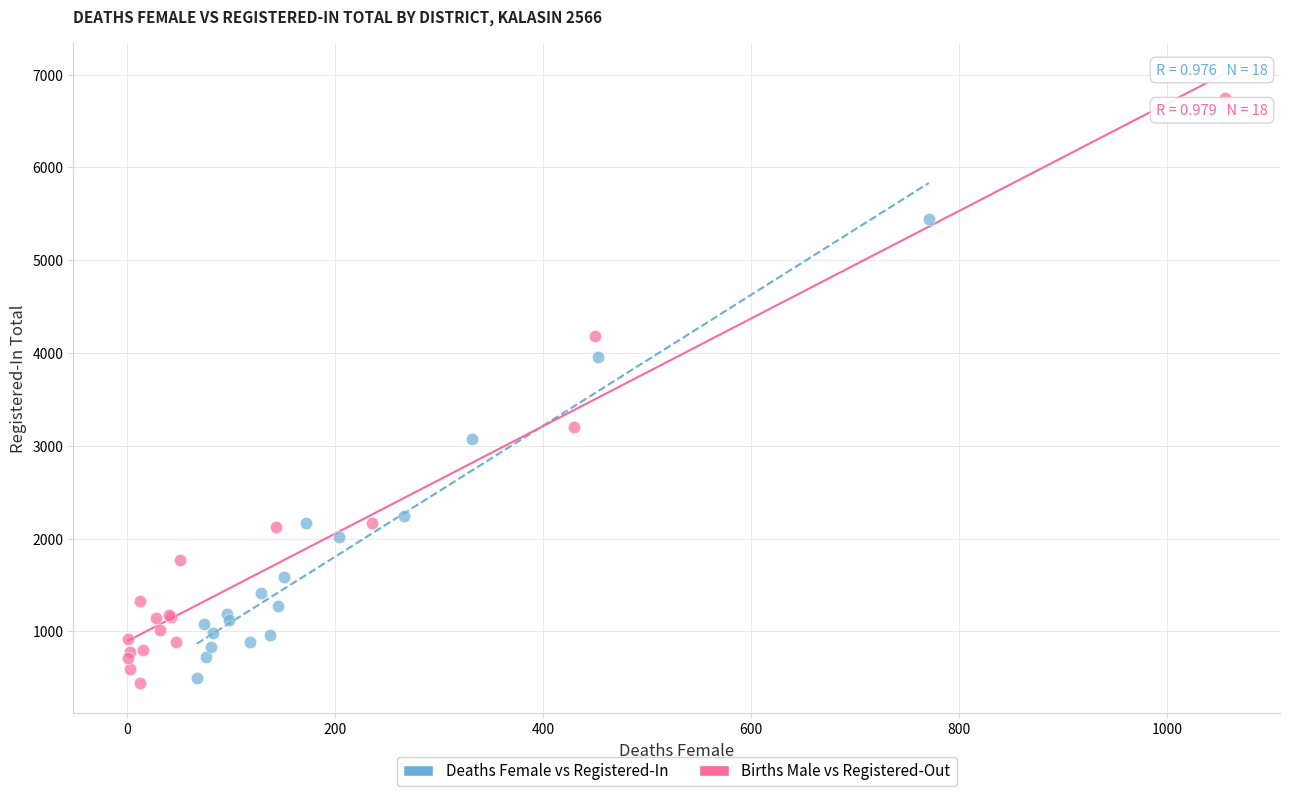

What are all the series names shown in the legend?

Deaths Female vs Registered-In, Births Male vs Registered-Out